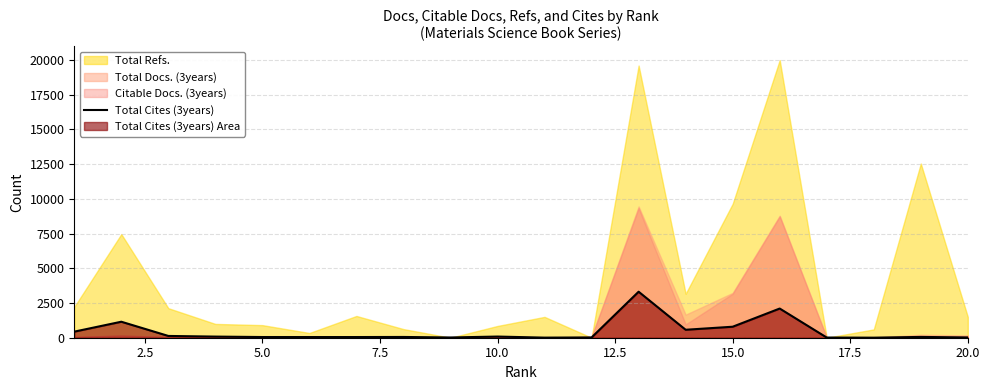

How many values are below 58?

10